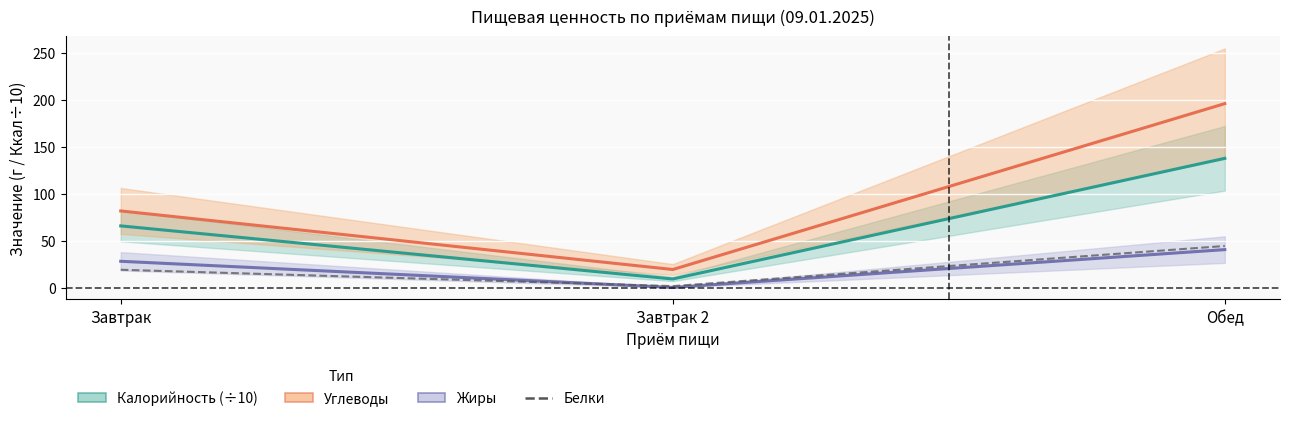

Is this an area chart (filled region under the line)?

No